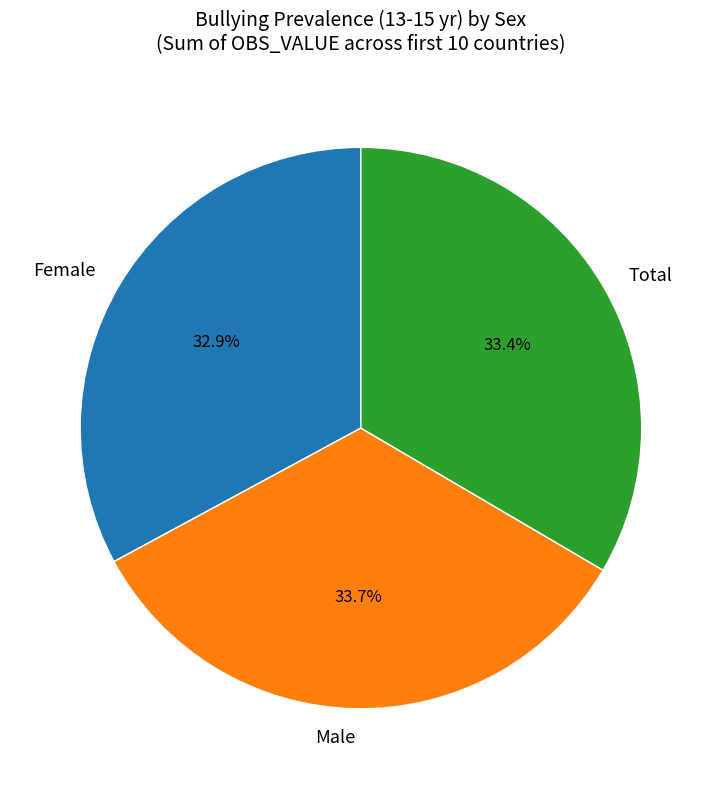

Which slice is the smallest?

Female